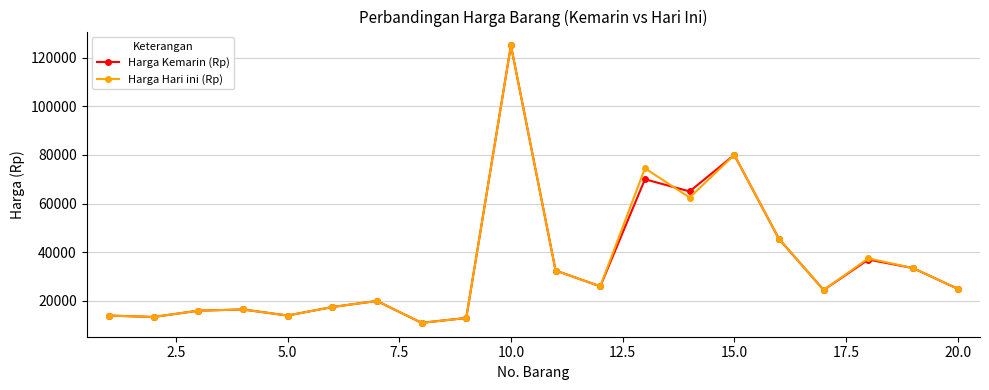

True or false: Harga Kemarin (Rp) has more than 0 points higher than both neighbors.

True